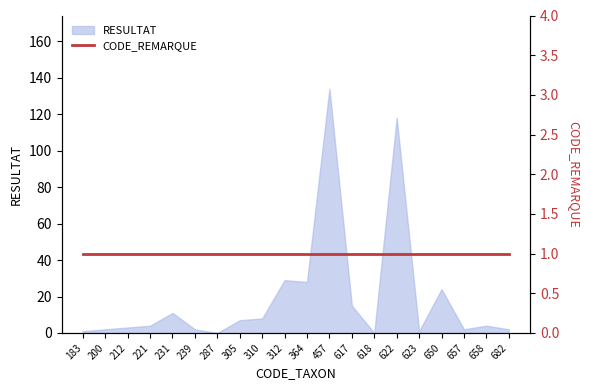

What is the ratio of the value at 657 to the value at 364?

0.1